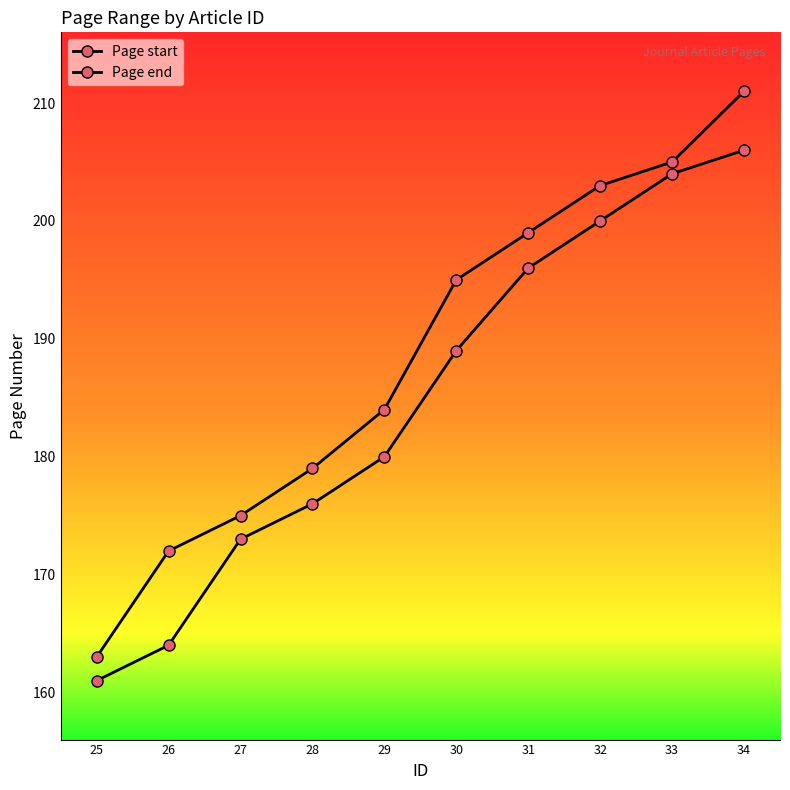

How many lines are shown in the chart?

2